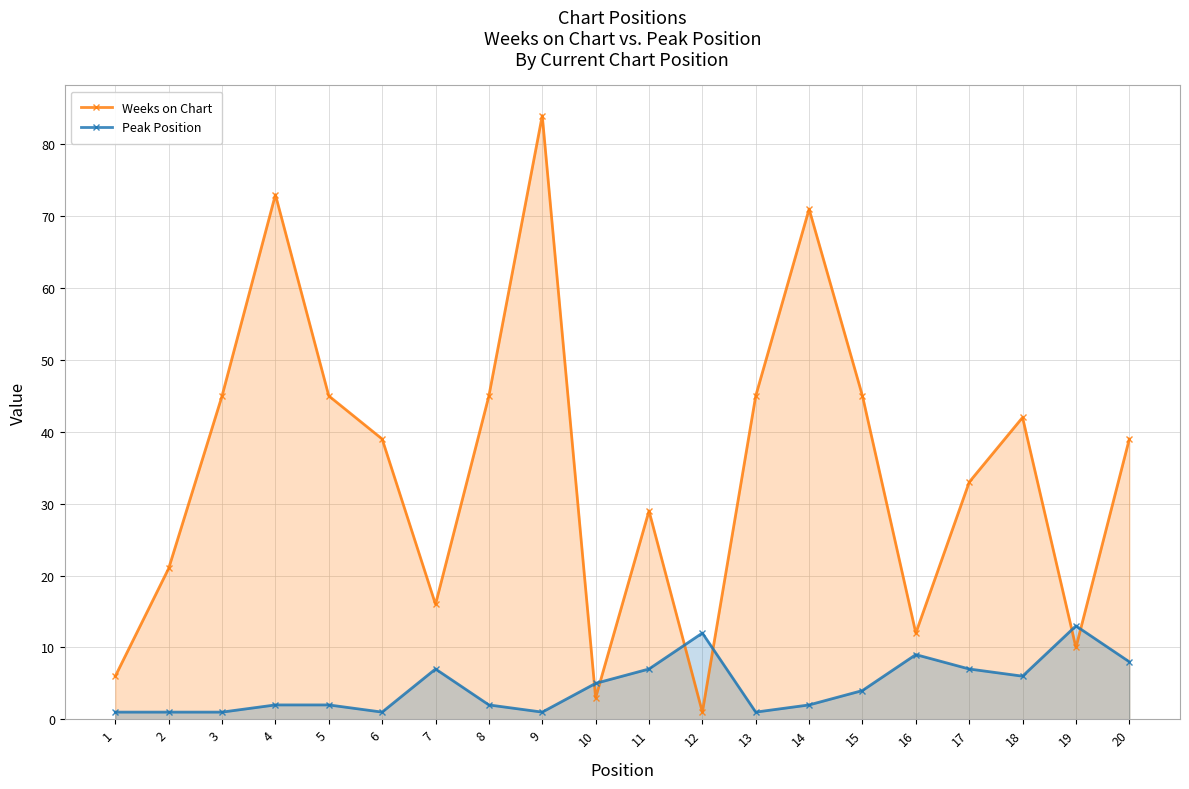

Reading right to left, transcribe all the data shown in this chart.

Weeks on Chart: 39	10	42	33	12	45	71	45	1	29	3	84	45	16	39	45	73	45	21	6
Peak Position: 8	13	6	7	9	4	2	1	12	7	5	1	2	7	1	2	2	1	1	1